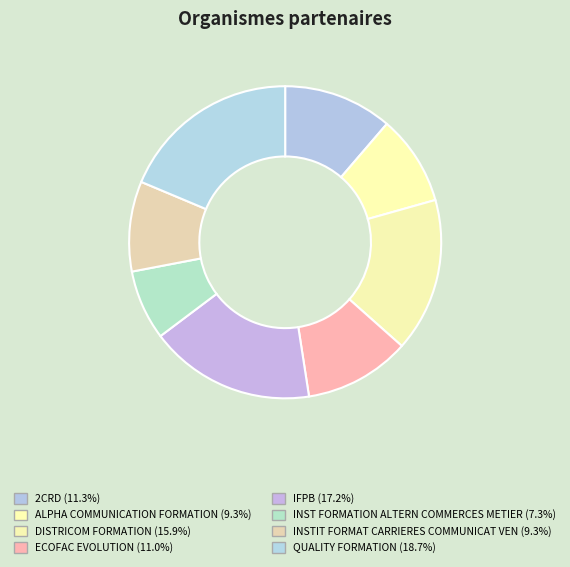

Does any single category account for the majority?

No